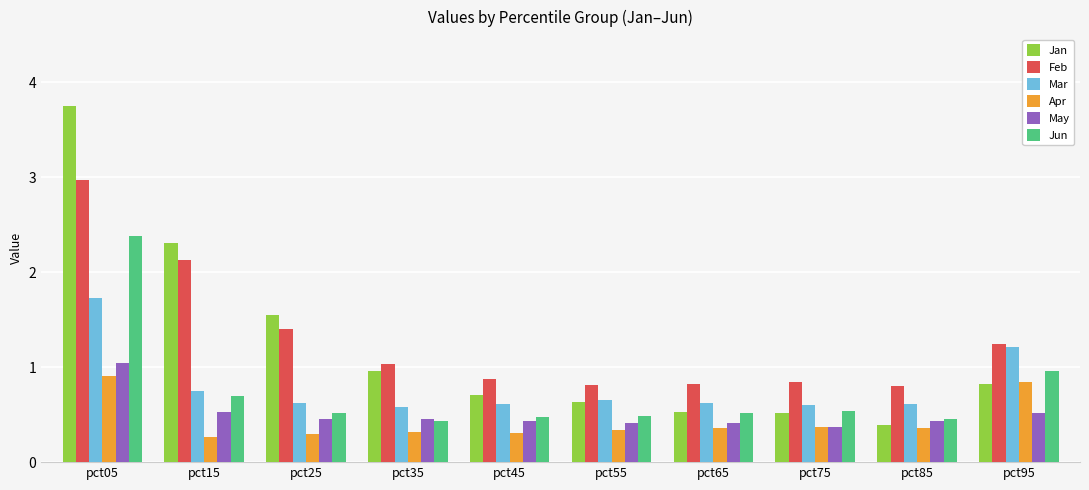

Is it true that May equals 0.2 at pct25?

False